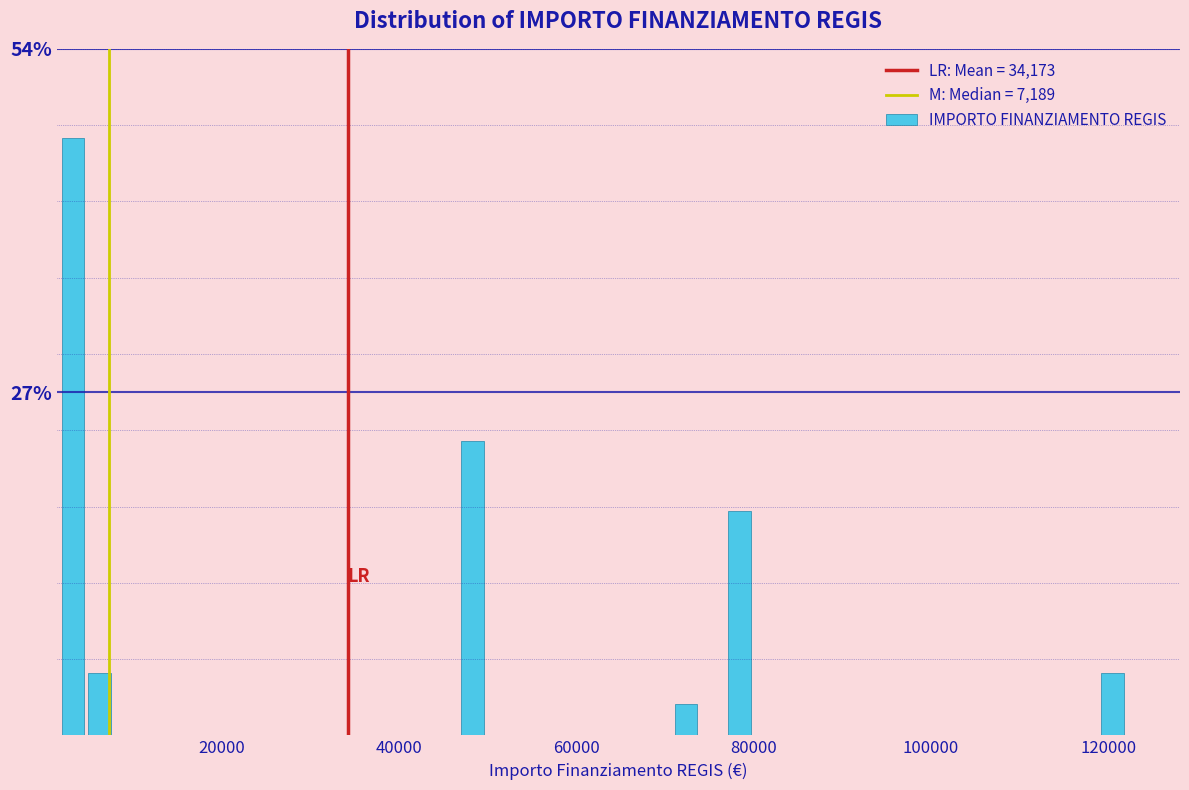

Read against the x-axis, roughly where is the centre of the tallest bar?

4000